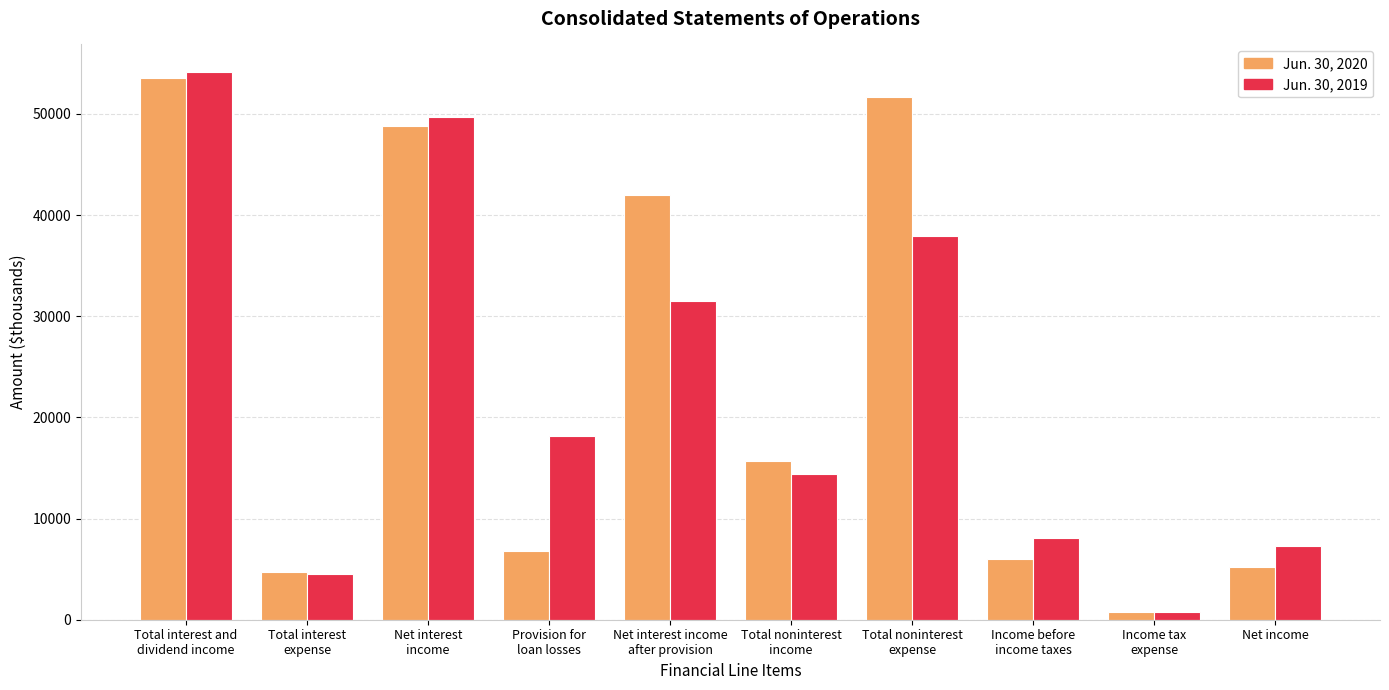

Does the chart contain any negative values?

No